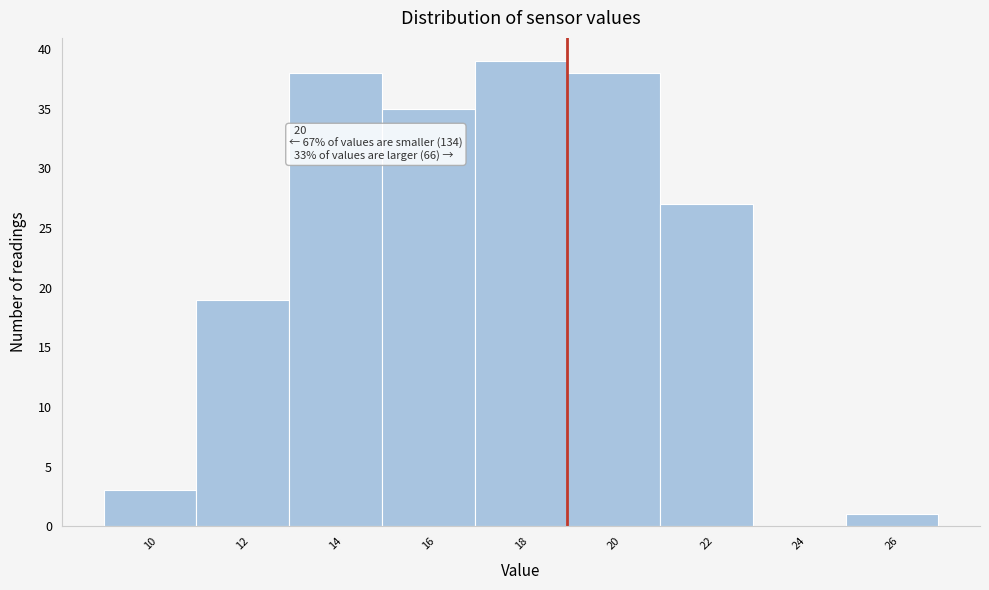

Reading left to right, extract all data points from this chart.

10=3	12=19	14=38	16=35	18=39	20=38	22=27	24=0	26=1